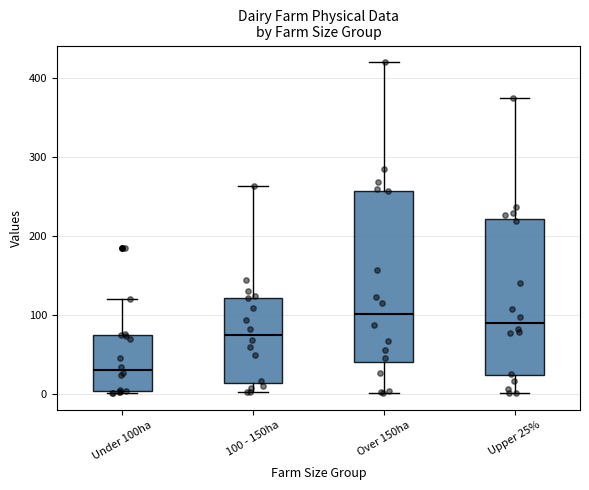

Which box is the tallest, from its lower edge to its upper edge?

Over 150ha